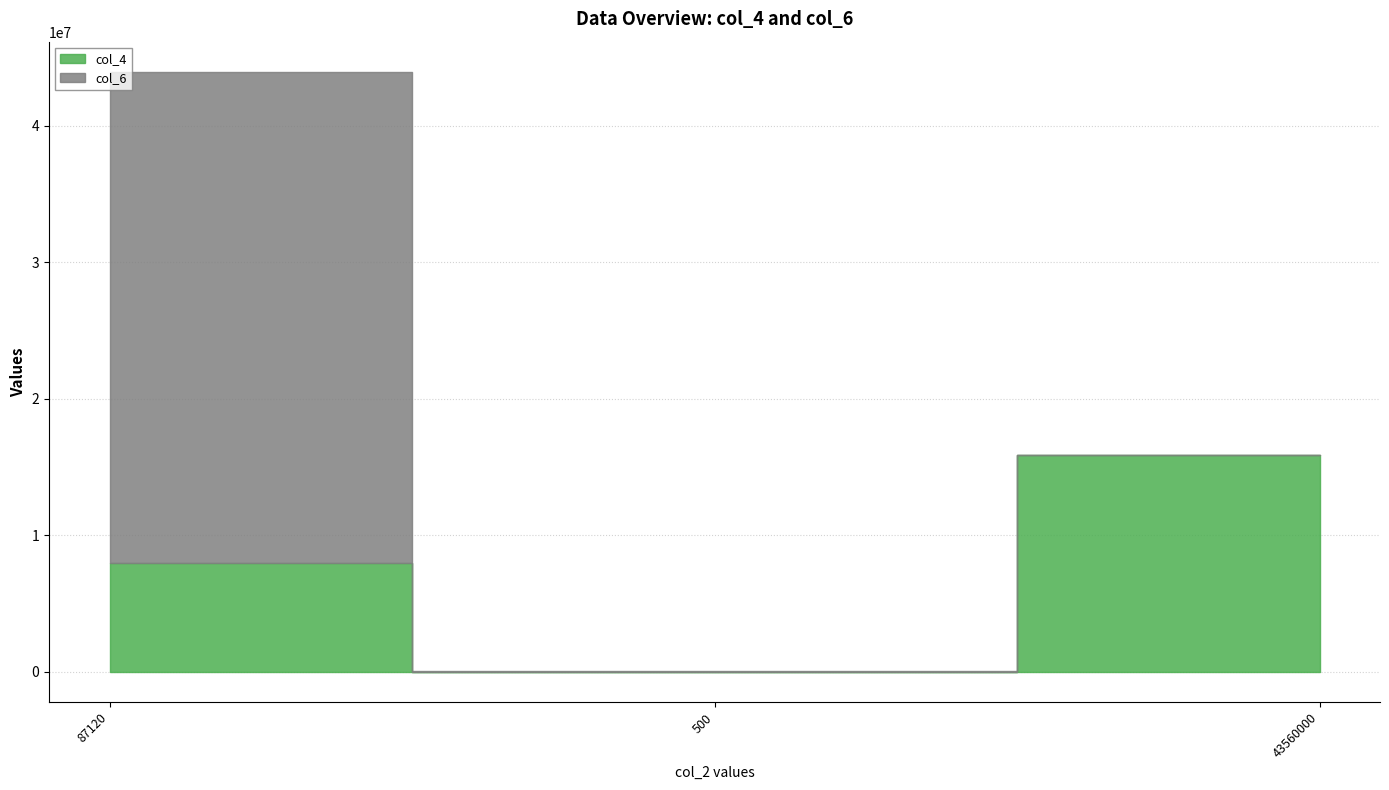

Where does the col_6 series first go above 60000?

87120